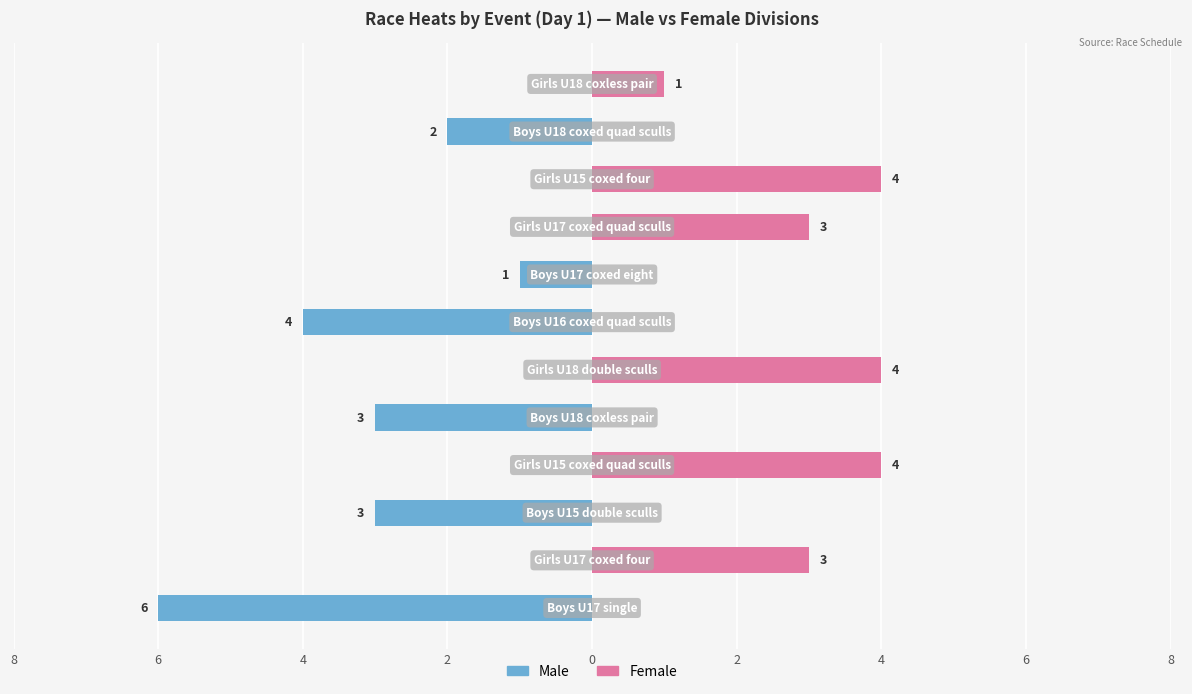

Does the chart contain any negative values?

Yes